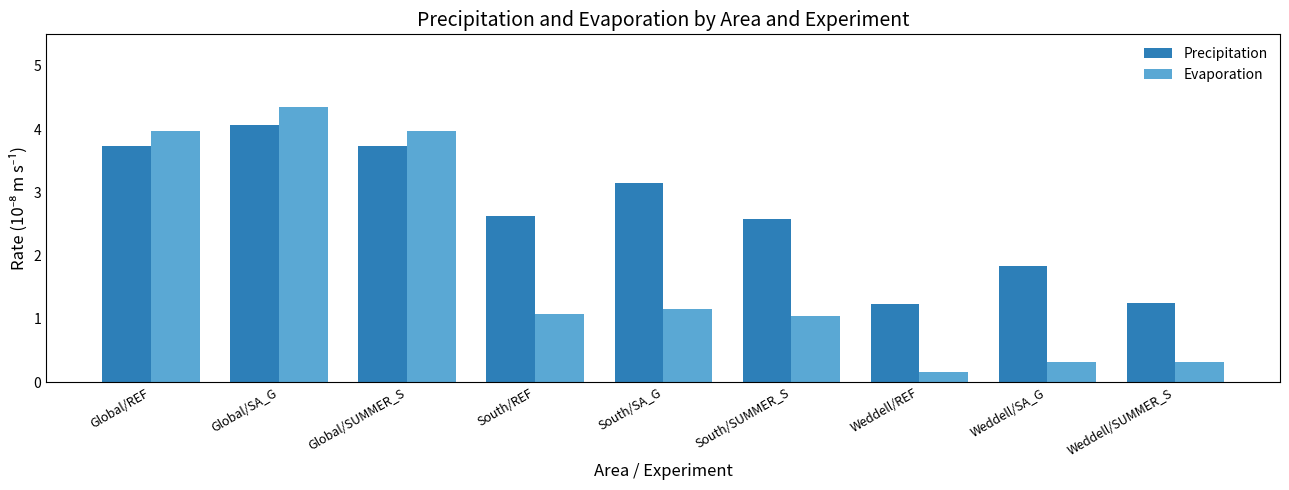

What is the maximum value shown in the chart?

4.3